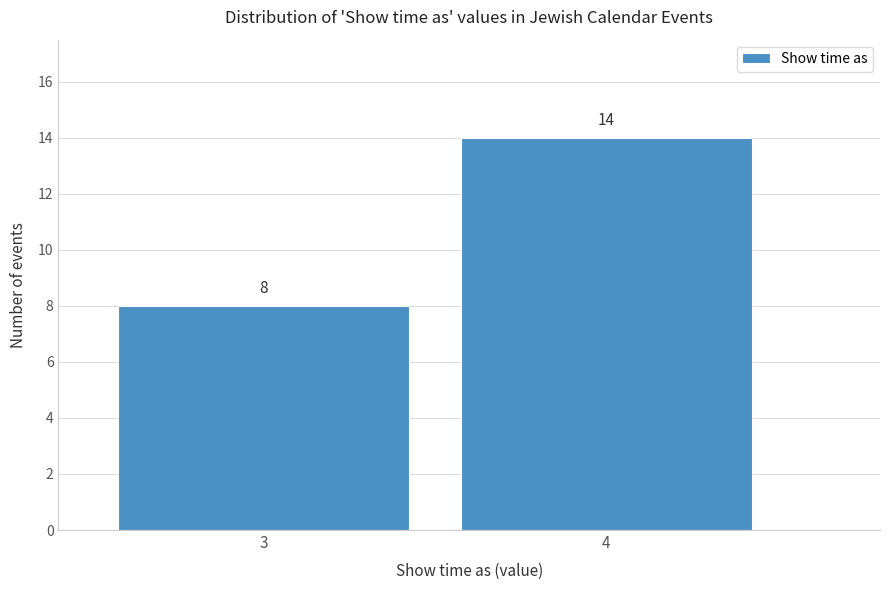

Reading left to right, list all the values displayed in this chart.

3=8	4=14